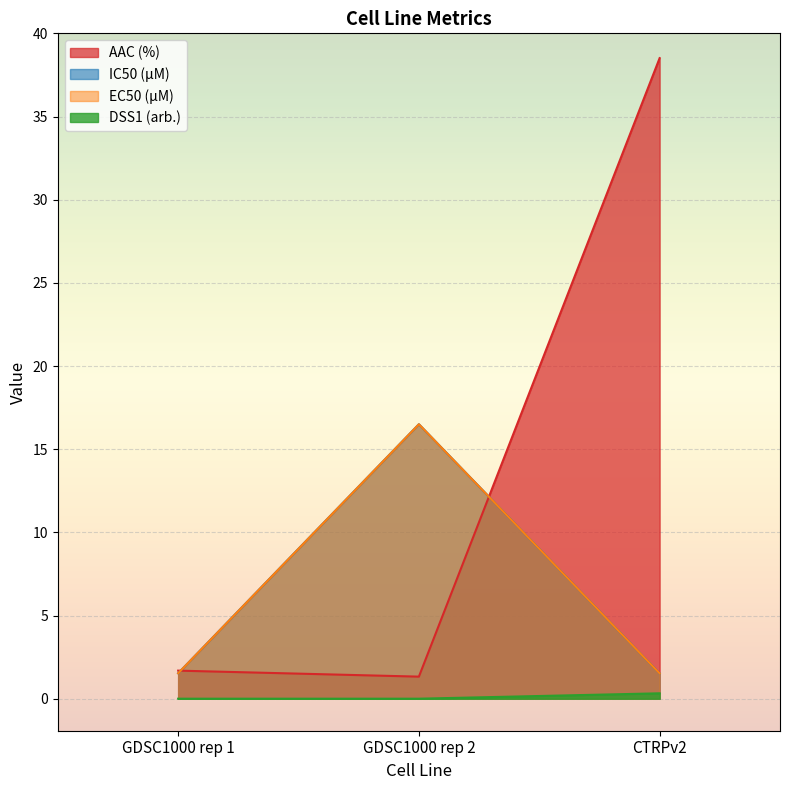

How many data points does each series have?

3